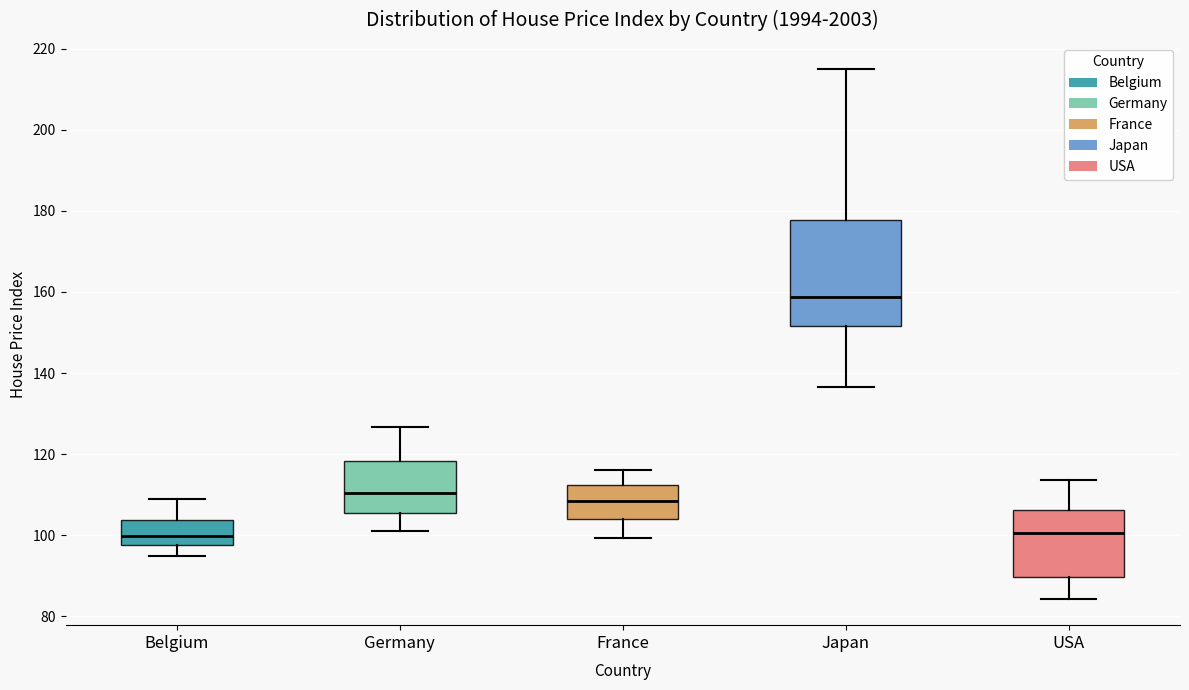

Which box is the tallest, from its lower edge to its upper edge?

Japan